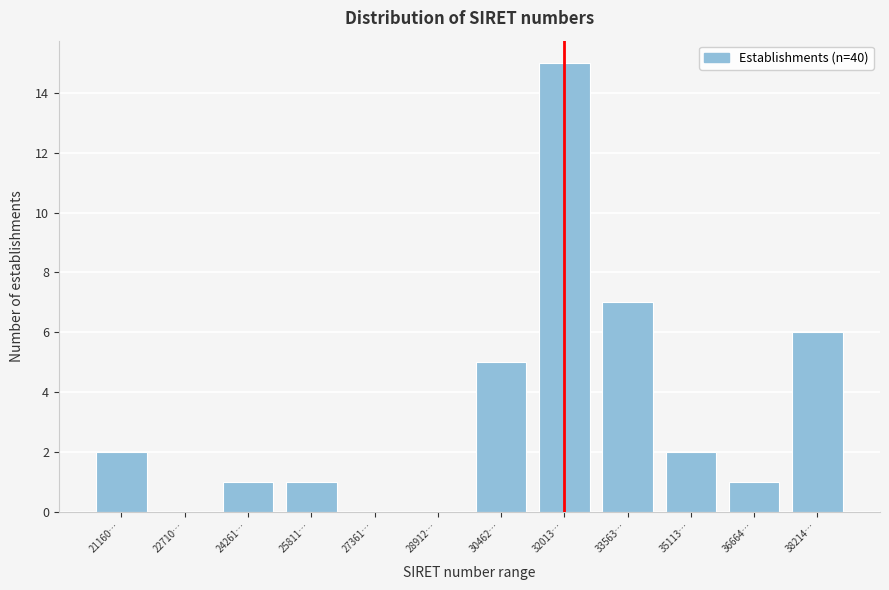

Reading left to right, transcribe all the data shown in this chart.

21160…=2	22710…=0	24261…=1	25811…=1	27361…=0	28912…=0	30462…=5	32013…=15	33563…=7	35113…=2	36664…=1	38214…=6